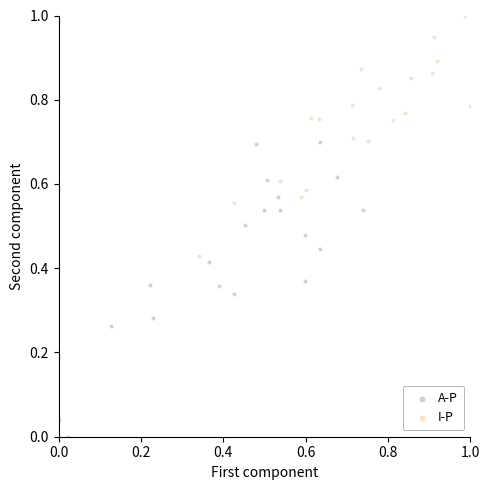

Which series reaches the minimum Y coordinate?

A-P